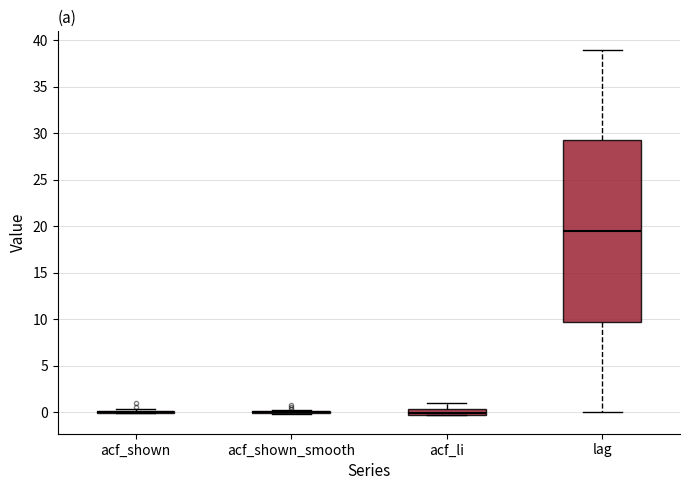

Which box is the tallest, from its lower edge to its upper edge?

lag